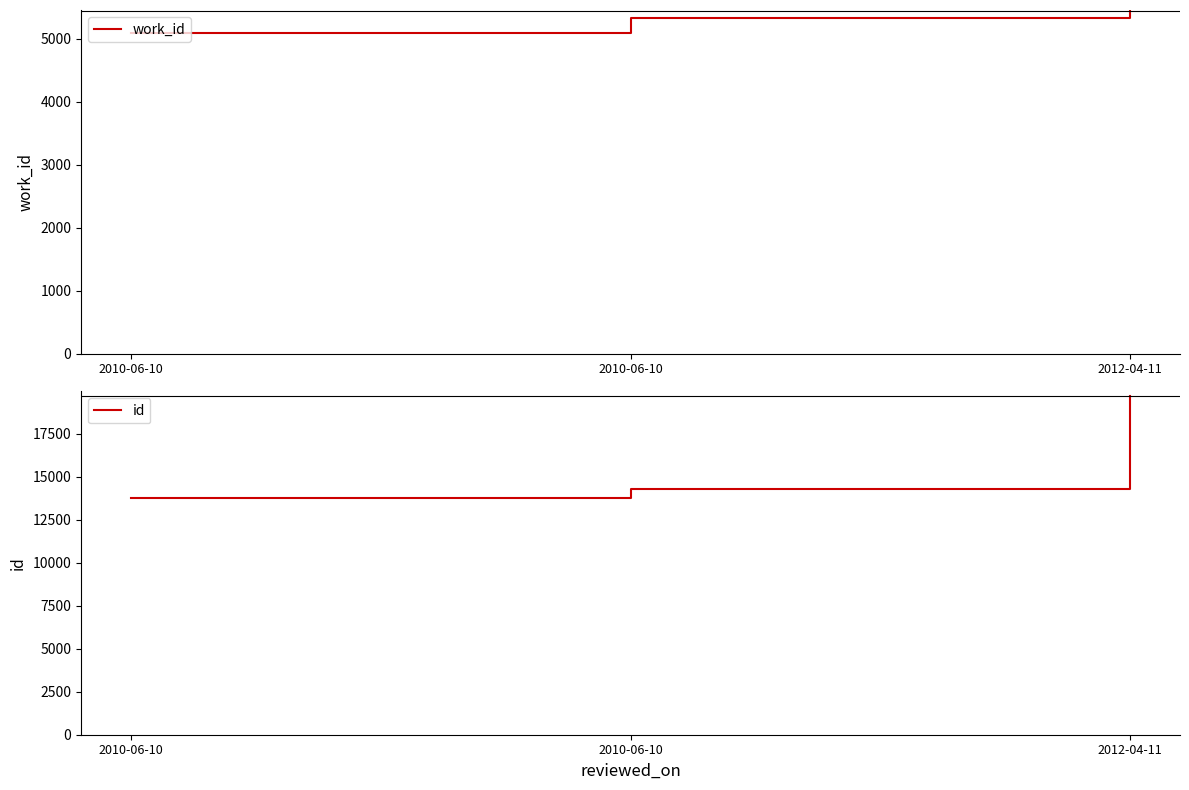

Rank the categories by id value from lowest to highest.

2010-06-10, 2010-06-10, 2012-04-11